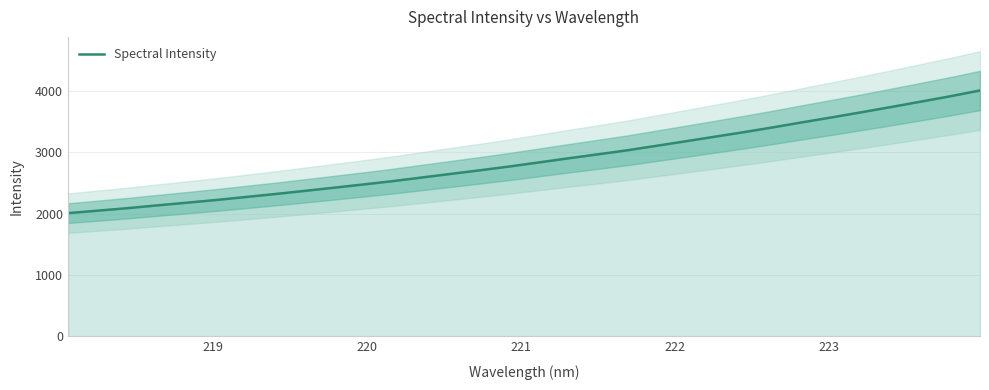

What is the highest value of the Spectral Intensity series?

4007.6